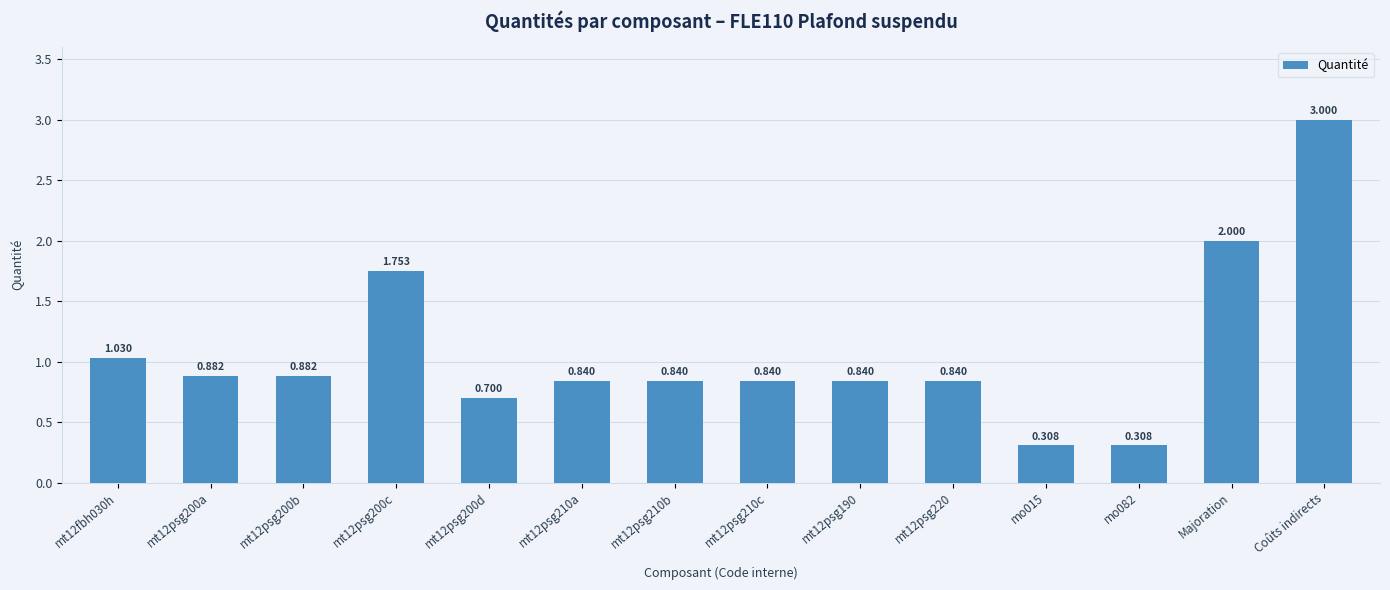

What is the difference between the second highest and minimum values?

1.7